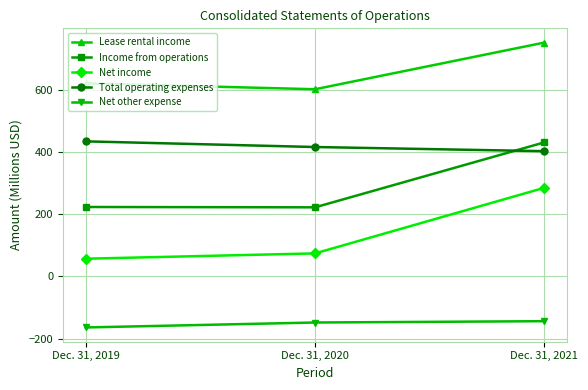

List the labels in order of Total operating expenses value, smallest first.

Dec. 31, 2021, Dec. 31, 2020, Dec. 31, 2019